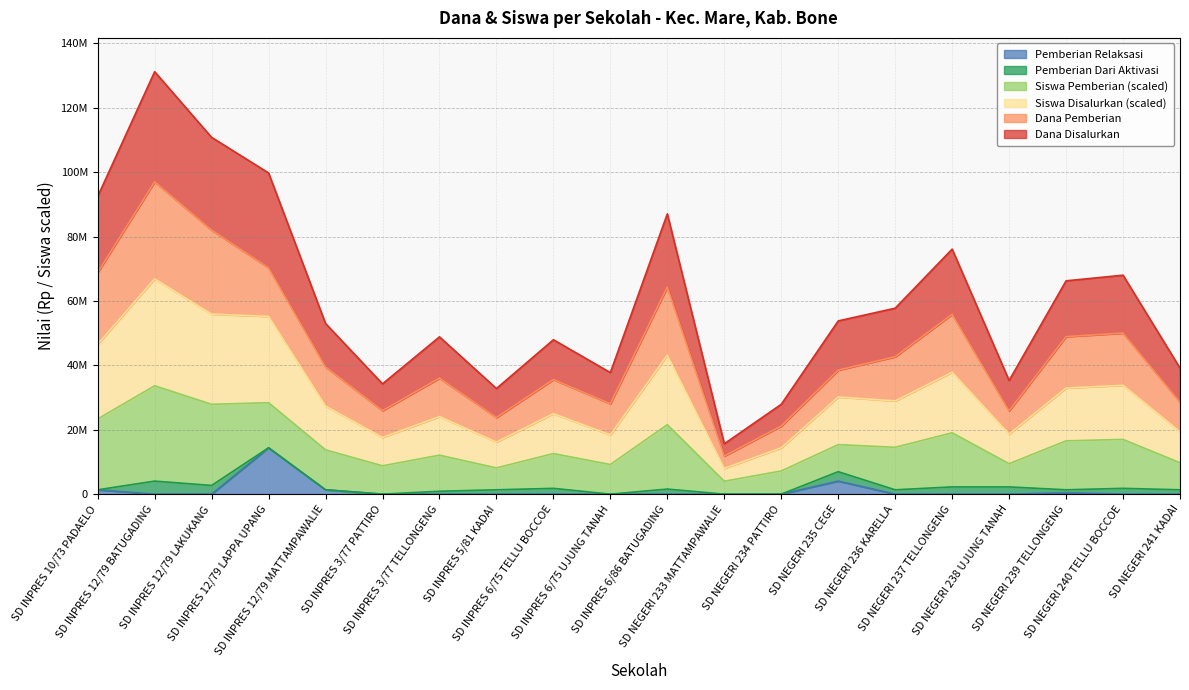

Between SD NEGERI 239 TELLONGENG and SD INPRES 12/79 MATTAMPAWALIE, which is larger?

SD NEGERI 239 TELLONGENG